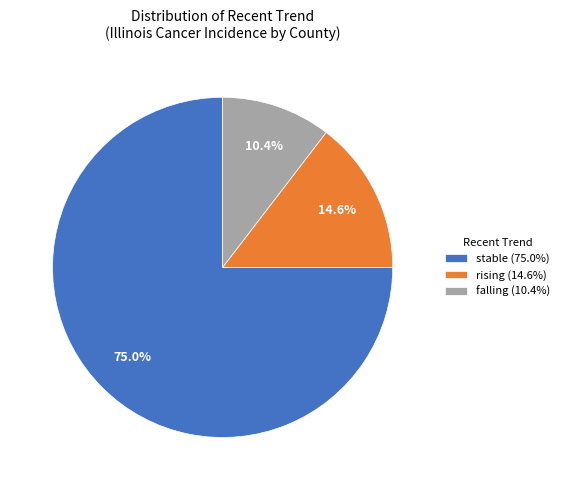

Which category accounts for the majority?

stable